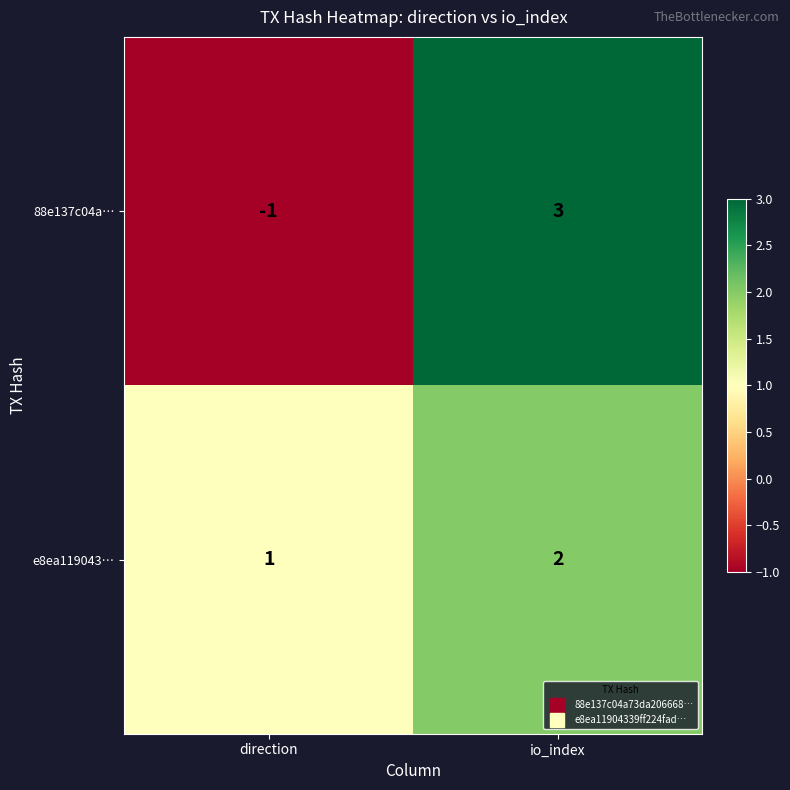

What is the difference between the highest and lowest values at direction?

2